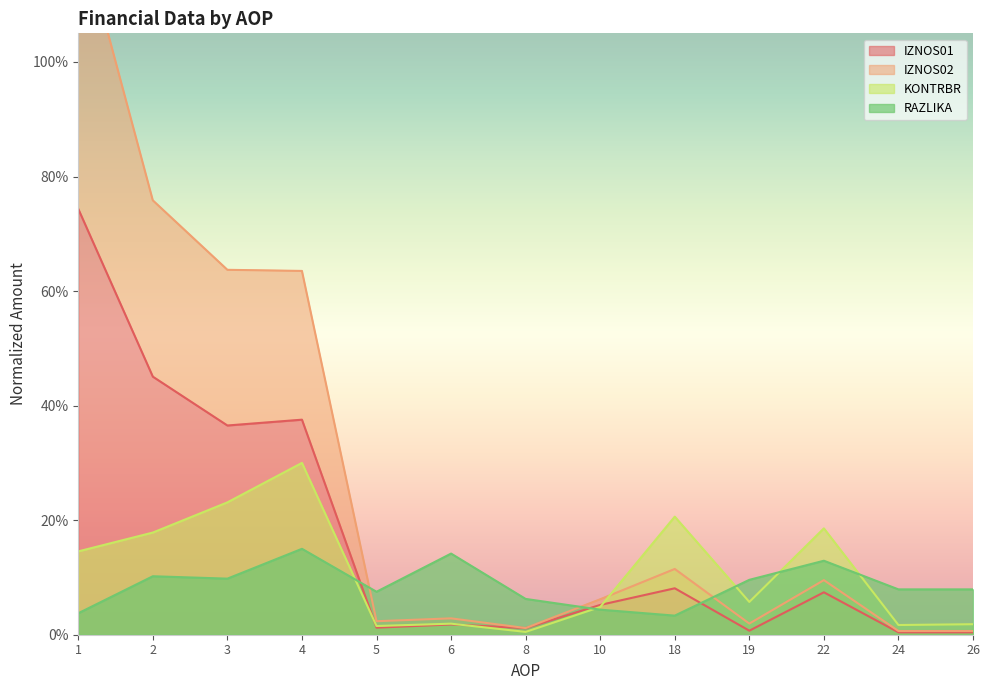

Rank the categories by RAZLIKA value from highest to lowest.

4, 6, 22, 2, 3, 19, 24, 26, 5, 8, 10, 1, 18